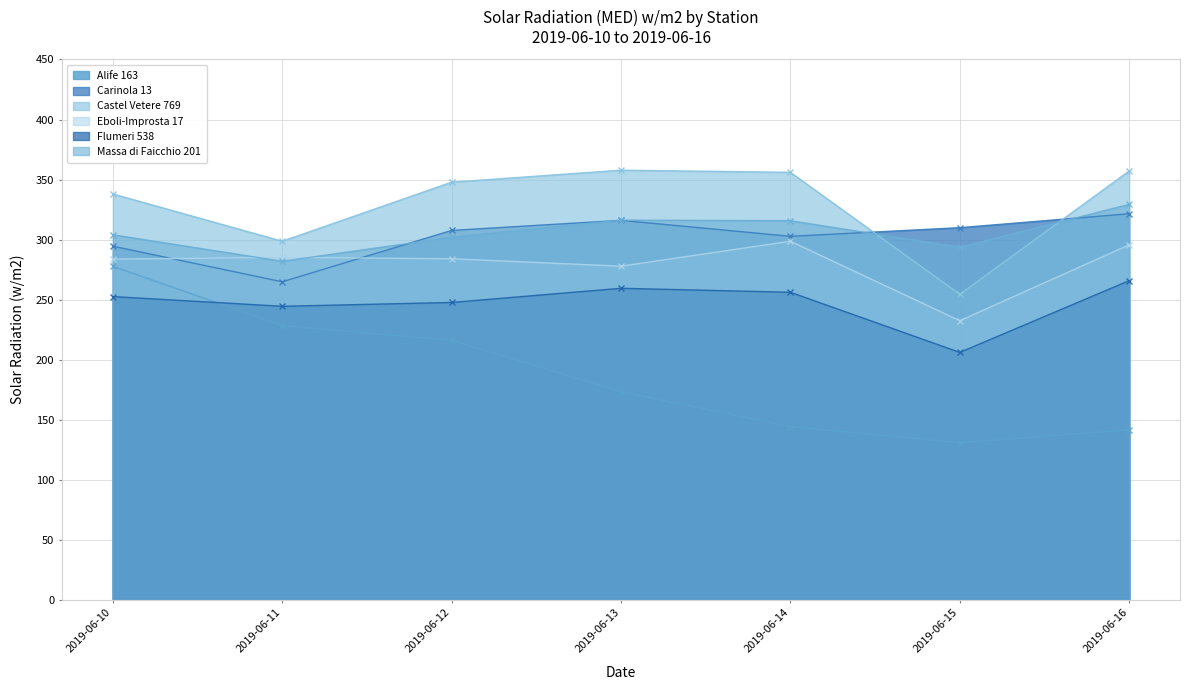

True or false: Alife 163 has more than 1 points higher than both neighbors.

False